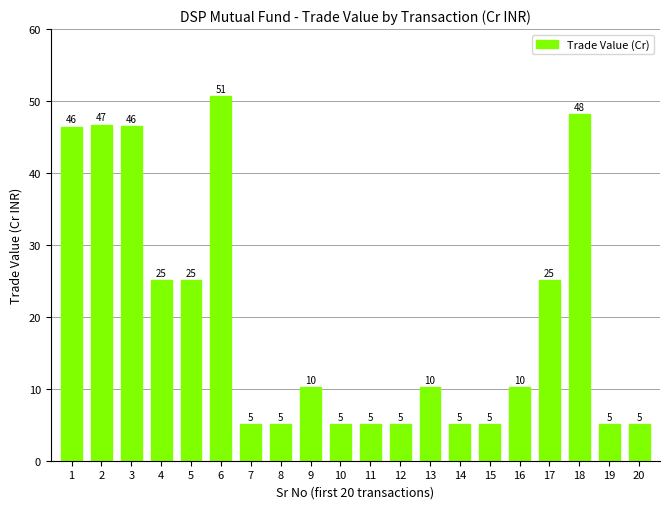

Where does the data first go above 10?

1